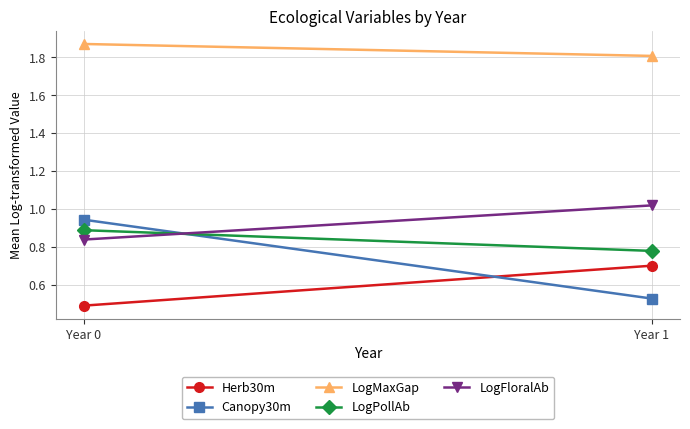

Rank the categories by Canopy30m value from highest to lowest.

Year 0, Year 1